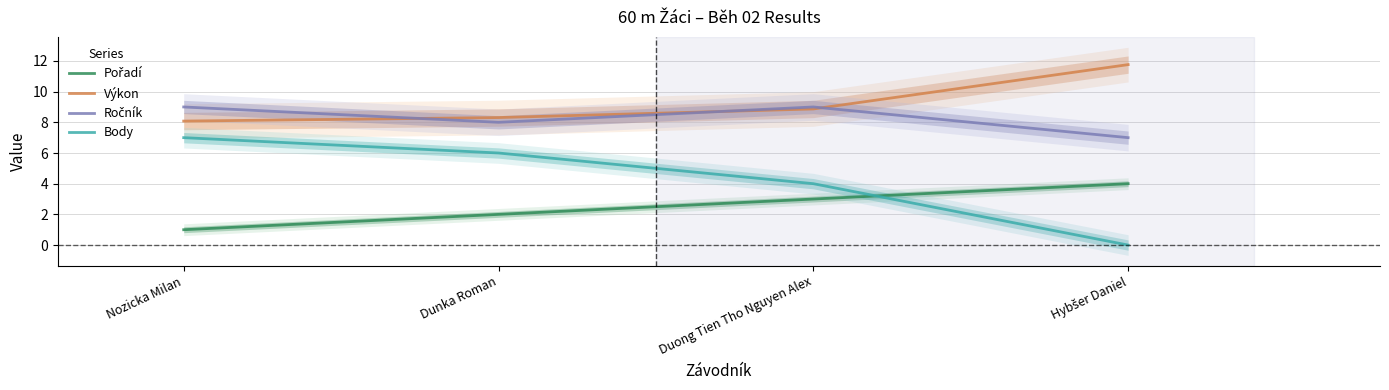

True or false: Ročník and Body cross at least once.

False